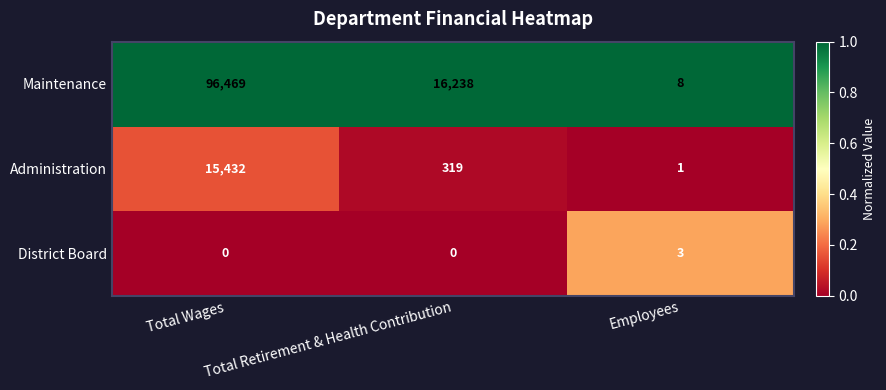

What is the difference between the maximum and minimum values in the District Board series?

3